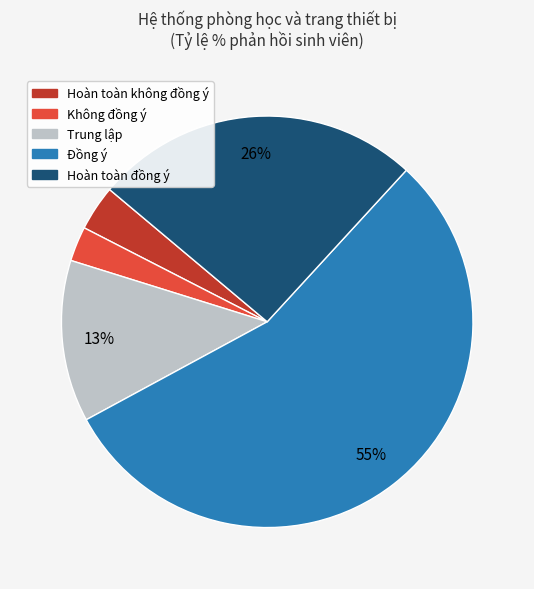

Combined, do Không đồng ý and Hoàn toàn đồng ý account for over 50%?

No